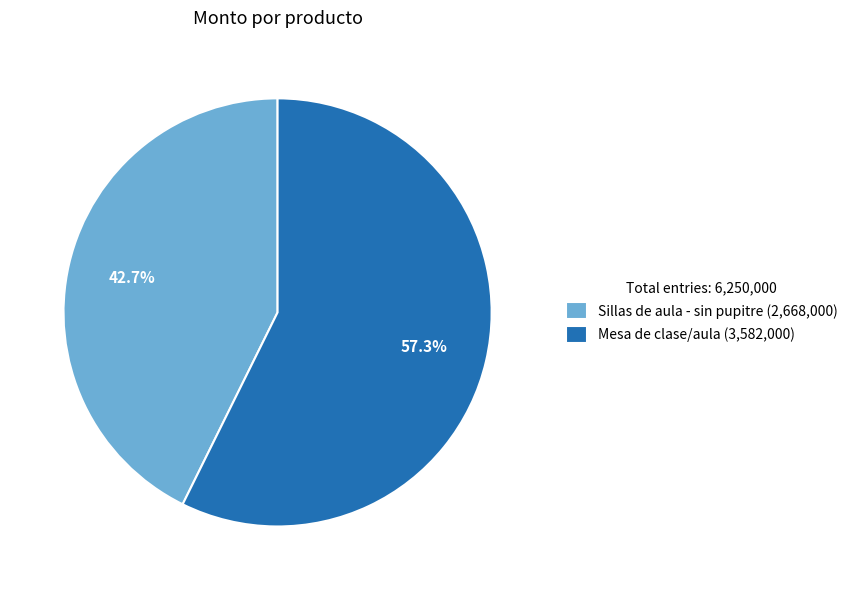

How many slices are in this pie chart?

2